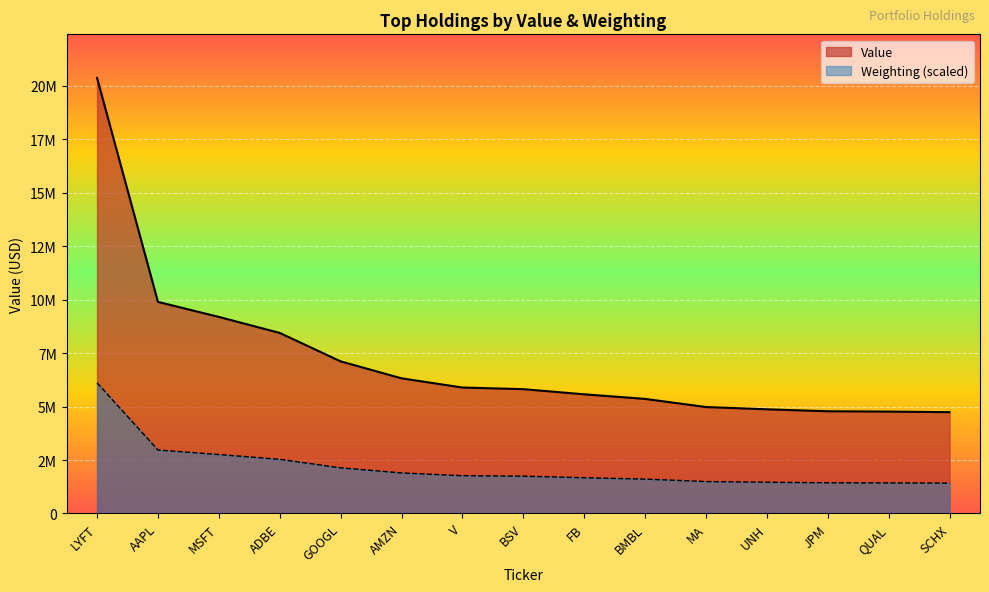

At which category does the chart reach its minimum across all series?

SCHX